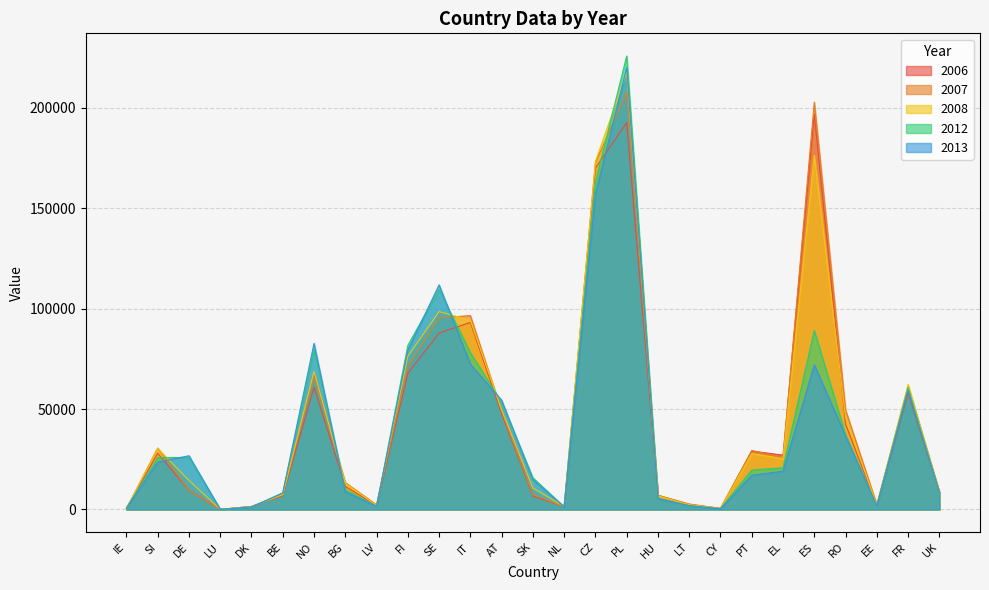

Which series has the widest spread of values?

2012